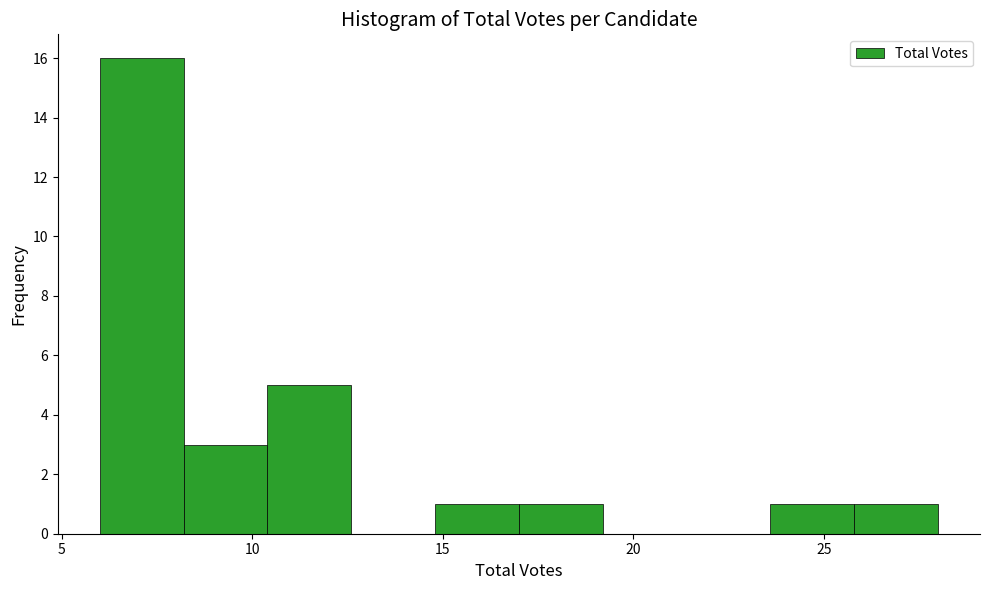

Reading left to right, transcribe this chart: for each bar, give the range it covers on the x-axis and its height. Neither the bar edges nor the heights are printed on the chart, so give them approximately, as read against the axes.

6.0 to 8.2: 16
8.2 to 10.4: 3
10.4 to 12.6: 5
12.6 to 14.8: 0
14.8 to 17.0: 1
17.0 to 19.2: 1
19.2 to 21.4: 0
21.4 to 23.6: 0
23.6 to 25.8: 1
25.8 to 28.0: 1